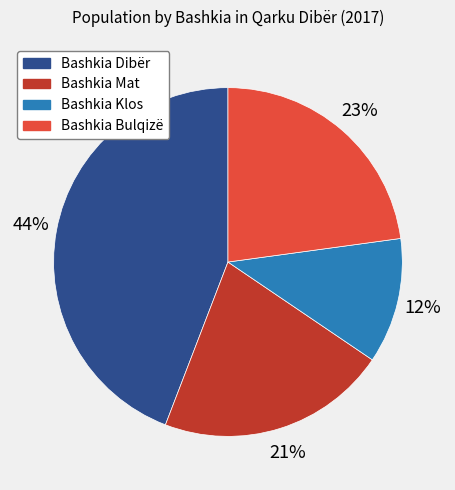

Rank the categories by value from highest to lowest.

Bashkia Dibër, Bashkia Bulqizë, Bashkia Mat, Bashkia Klos